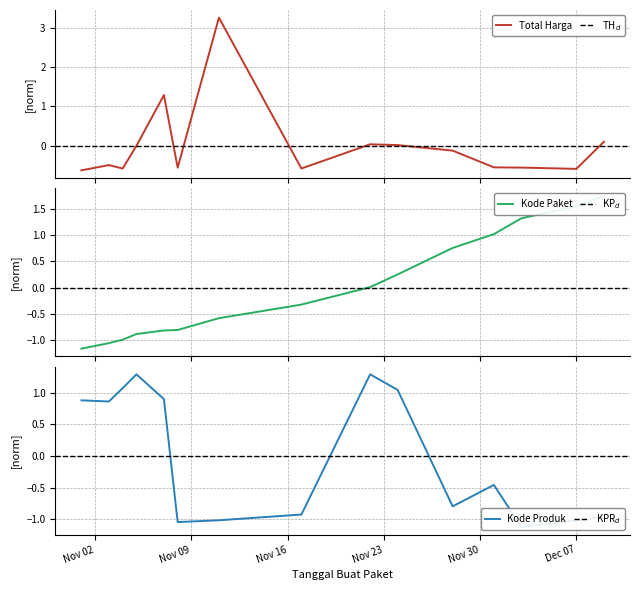

How many values in the Kode_Paket series exceed 0?

7